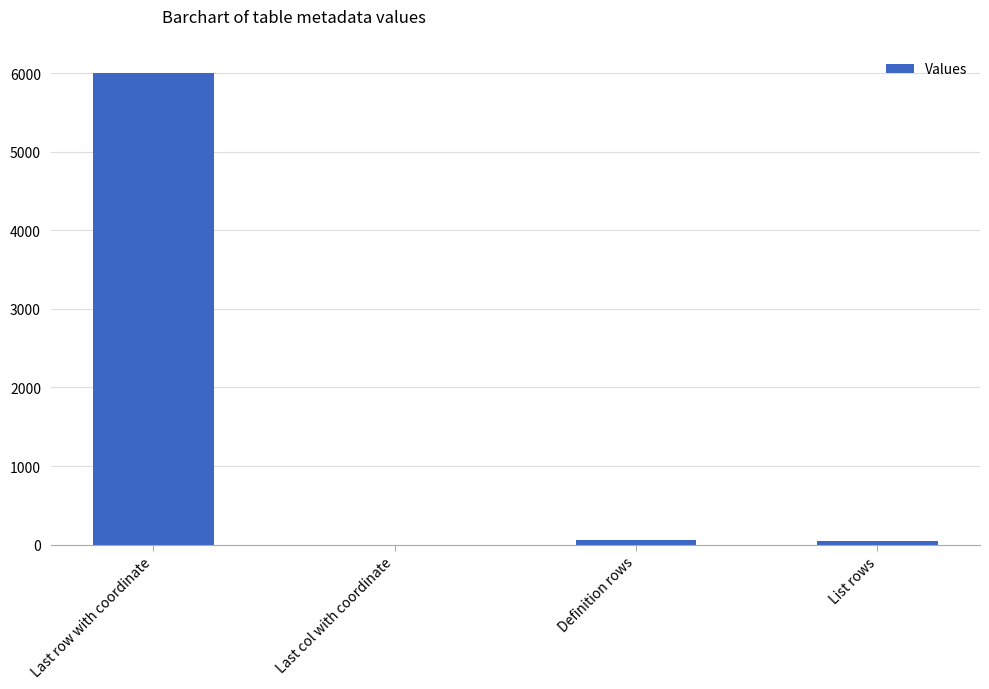

Between Definition rows and Last row with coordinate, which is larger?

Last row with coordinate